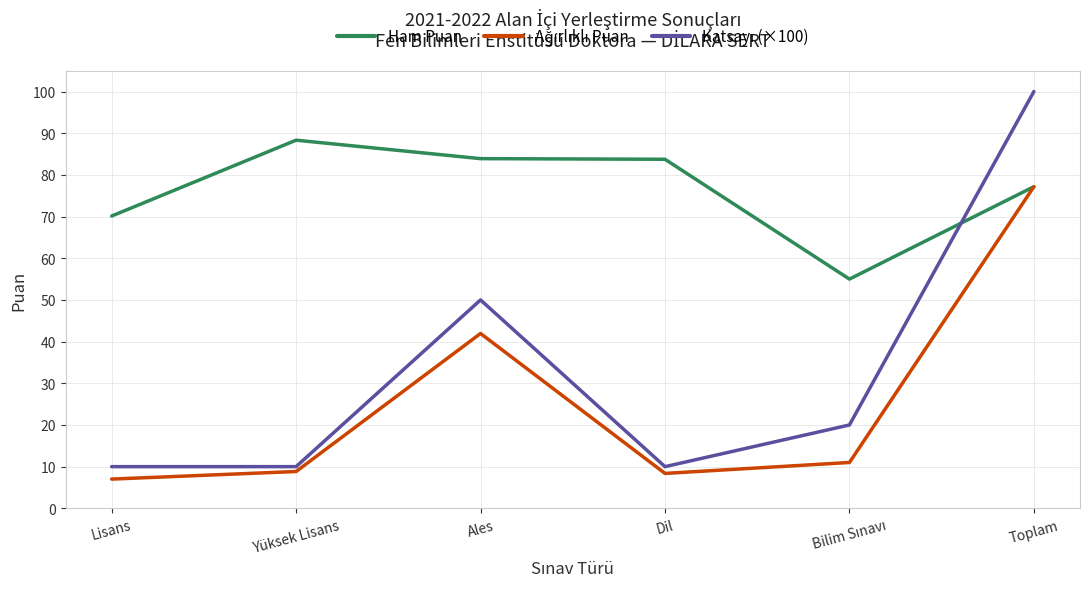

How many values in the Ham Puan series exceed 83?

3